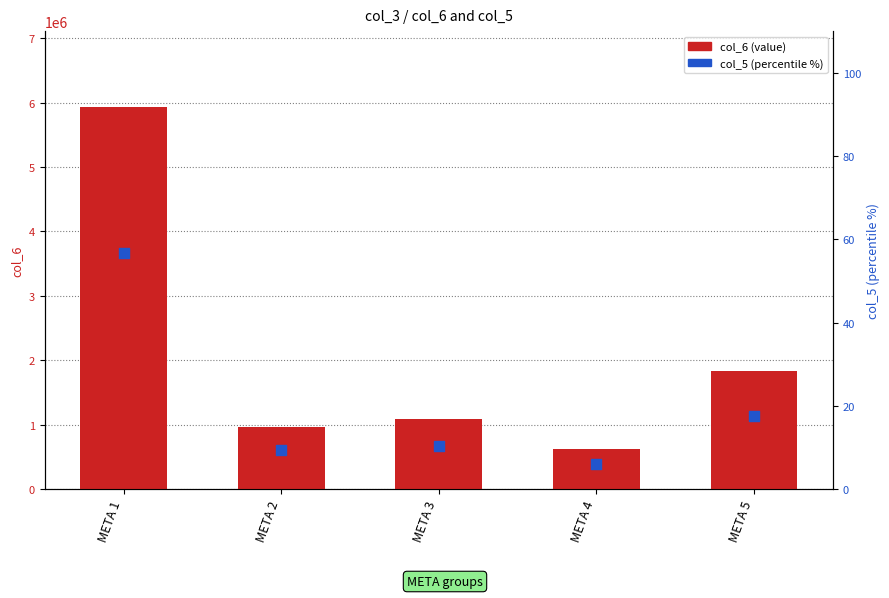

What is the total value across all series at META 3?

1081065.7